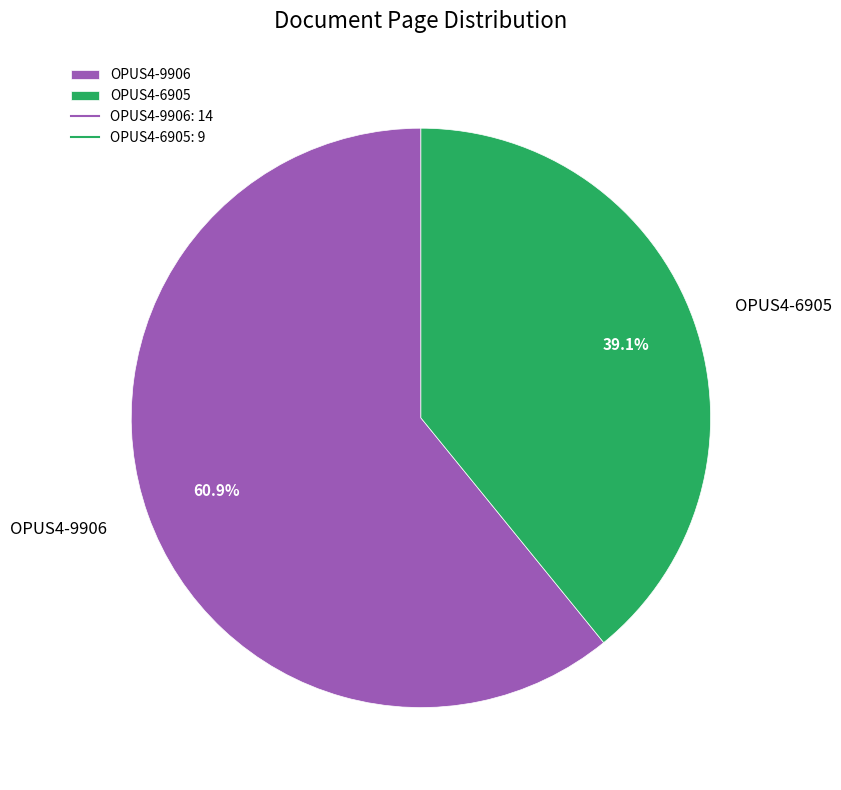

To the nearest percent, what percentage of the pie is OPUS4-6905?

39%